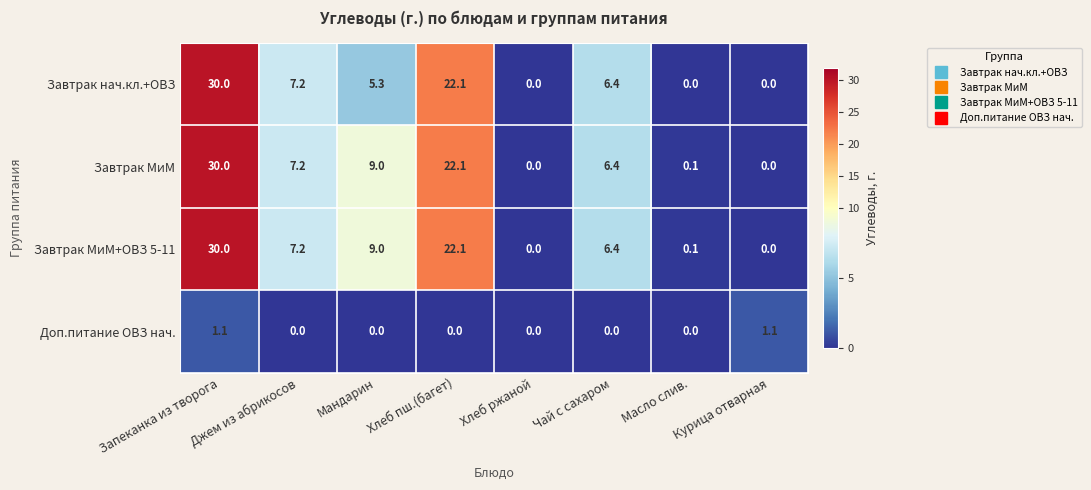

At which category is the sum across all series the highest?

Запеканка из творога